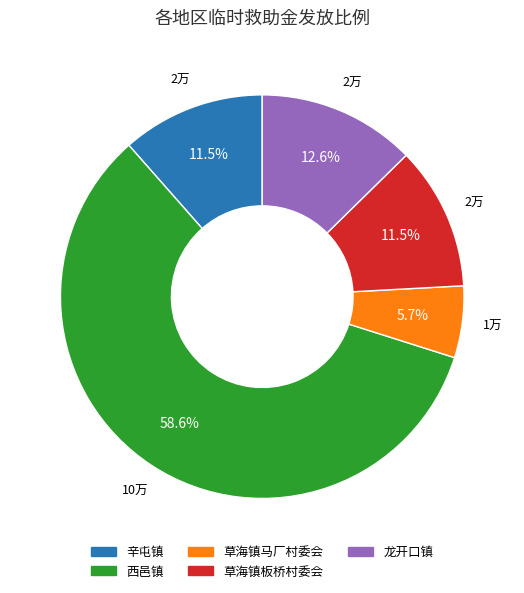

What is the smallest slice in the pie chart?

草海镇马厂村委会